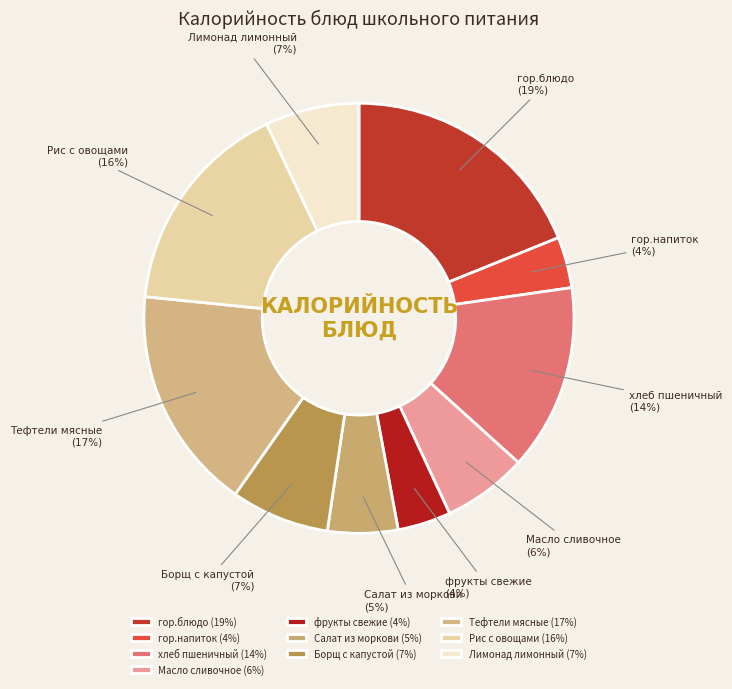

How many slices are in this pie chart?

10